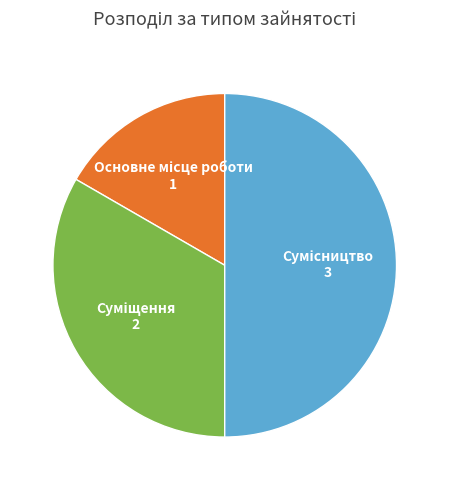

How many slices are in this pie chart?

3